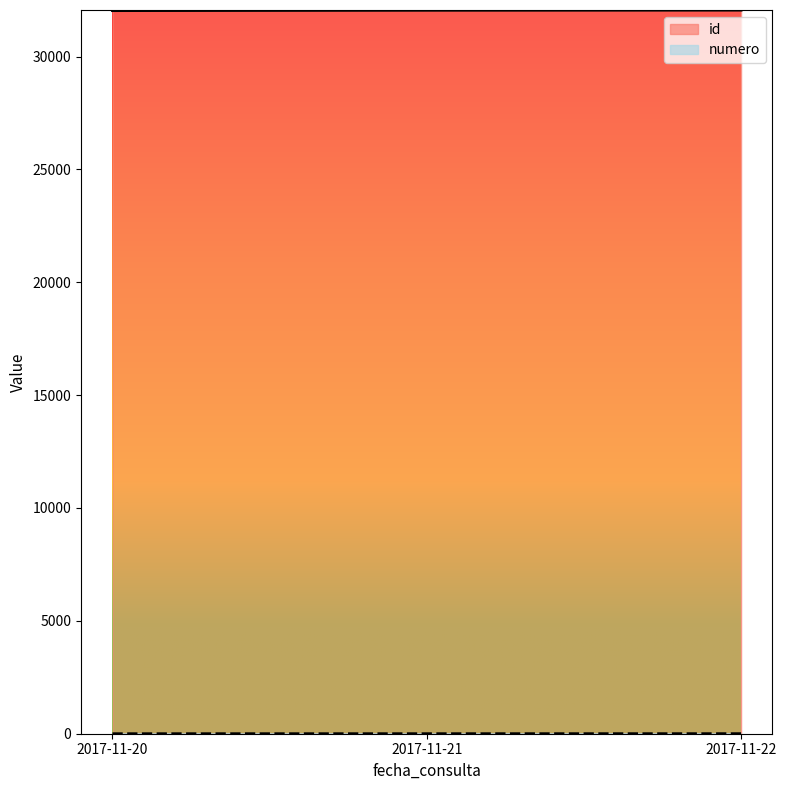

Reading right to left, extract all data points from this chart.

id: 32053	32047	32032
numero: 3	2	1